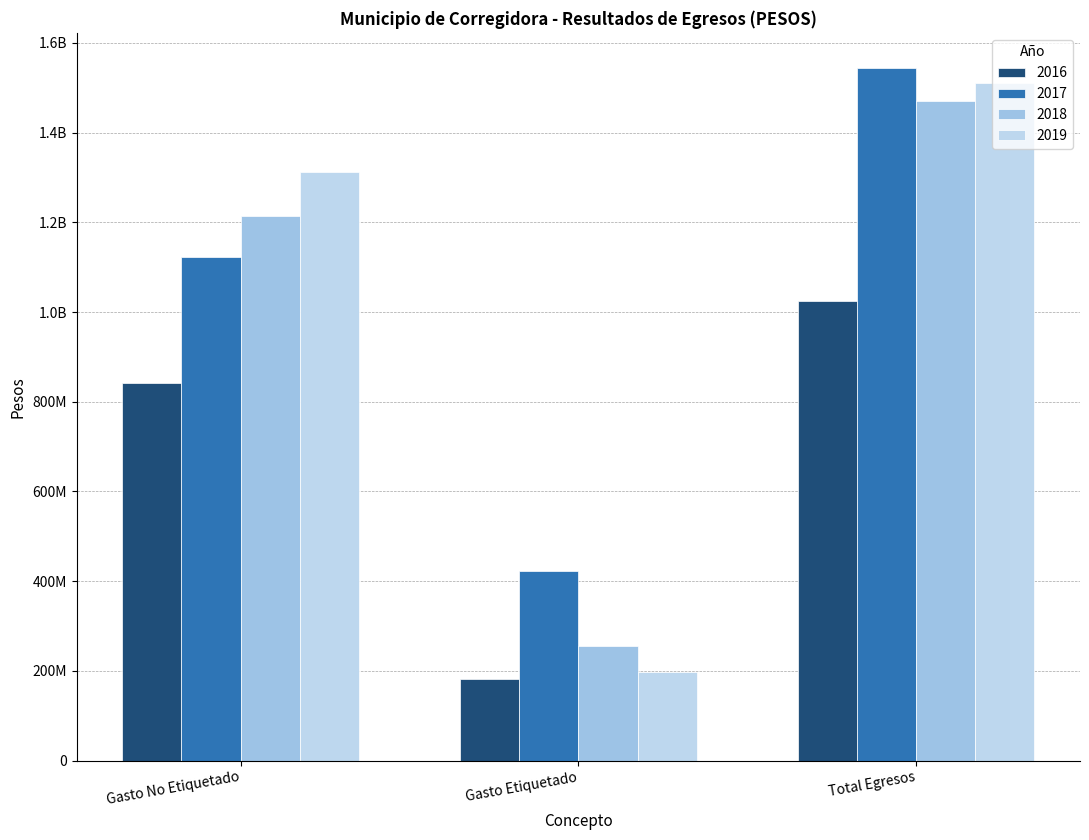

Are the bars horizontal?

No